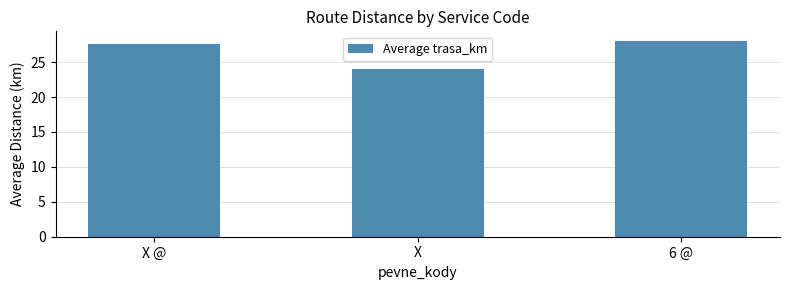

Are the bars horizontal?

No